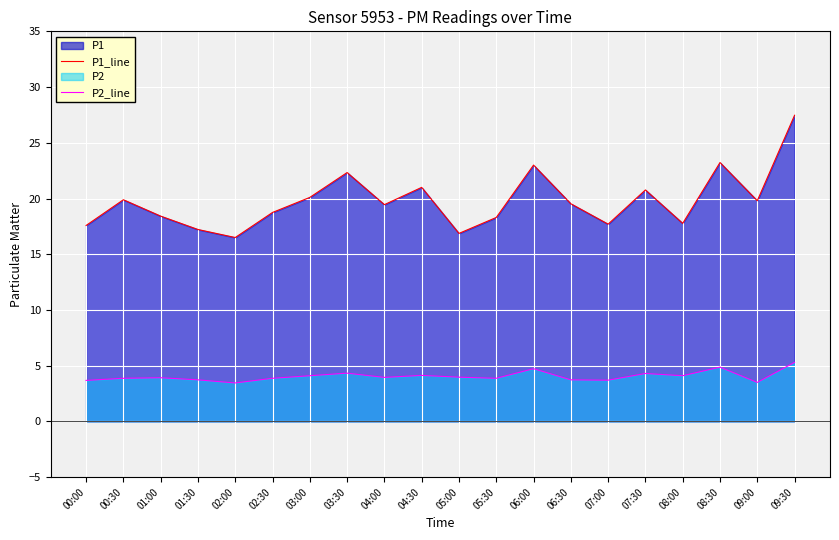

Which series changed the most between 06:30 and 07:00?

P1_line